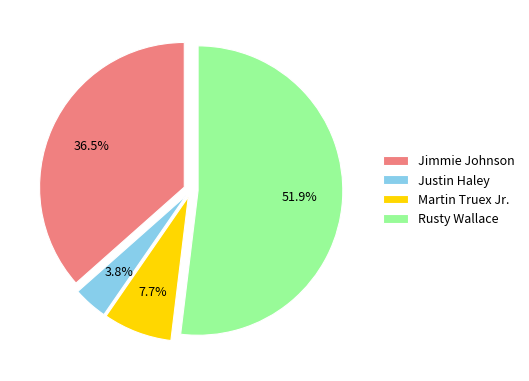

Between Rusty Wallace and Justin Haley, which is larger?

Rusty Wallace